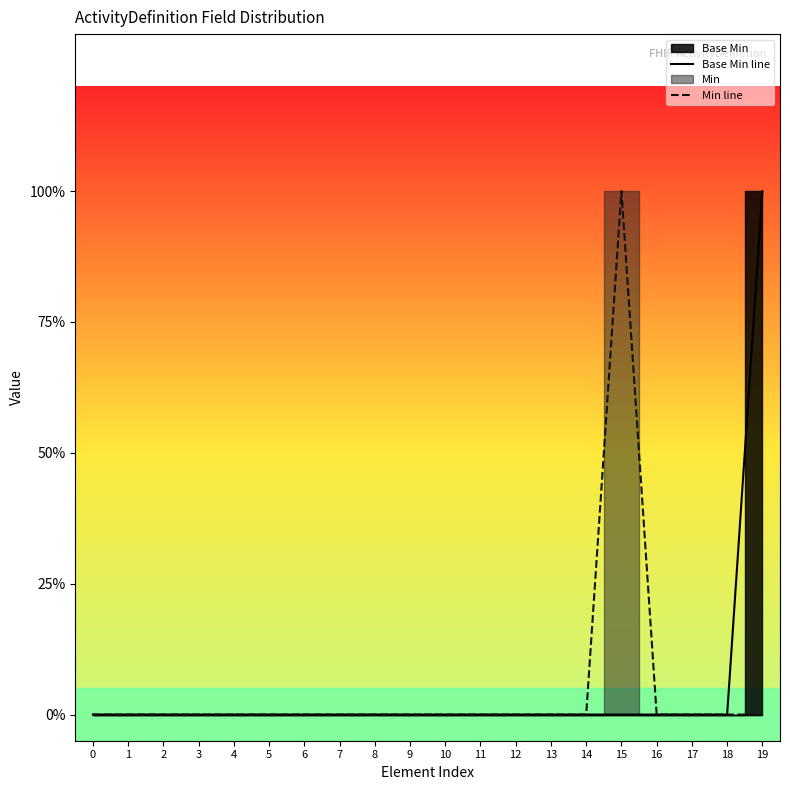

Rank the categories by Min line value from highest to lowest.

15, 0, 1, 2, 3, 4, 5, 6, 7, 8, 9, 10, 11, 12, 13, 14, 16, 17, 18, 19